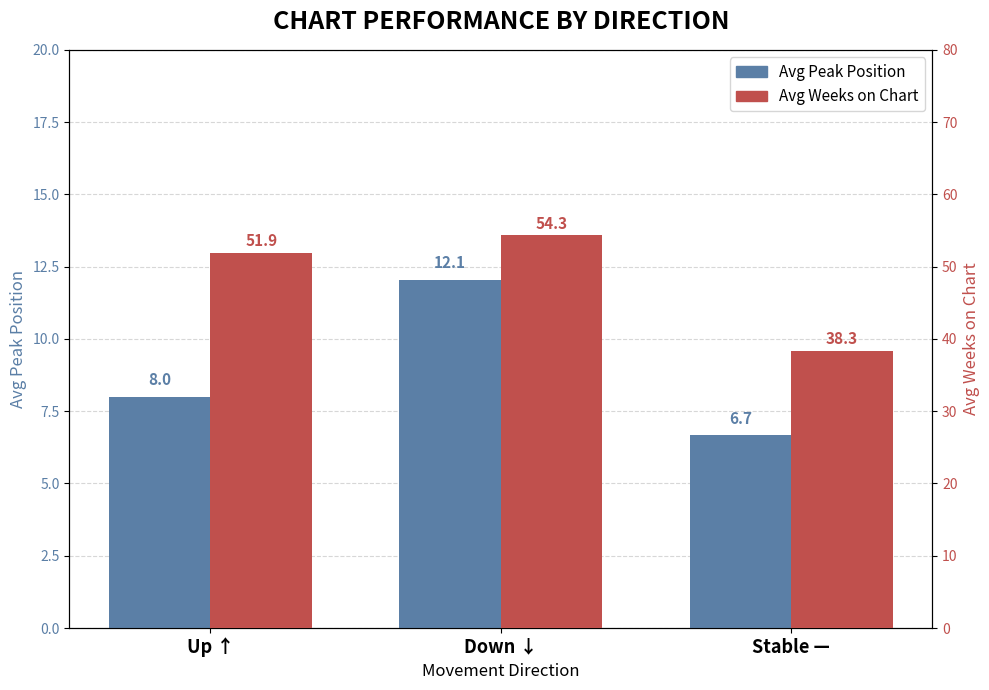

What is the label of the 2nd bar from the right?

Down ↓